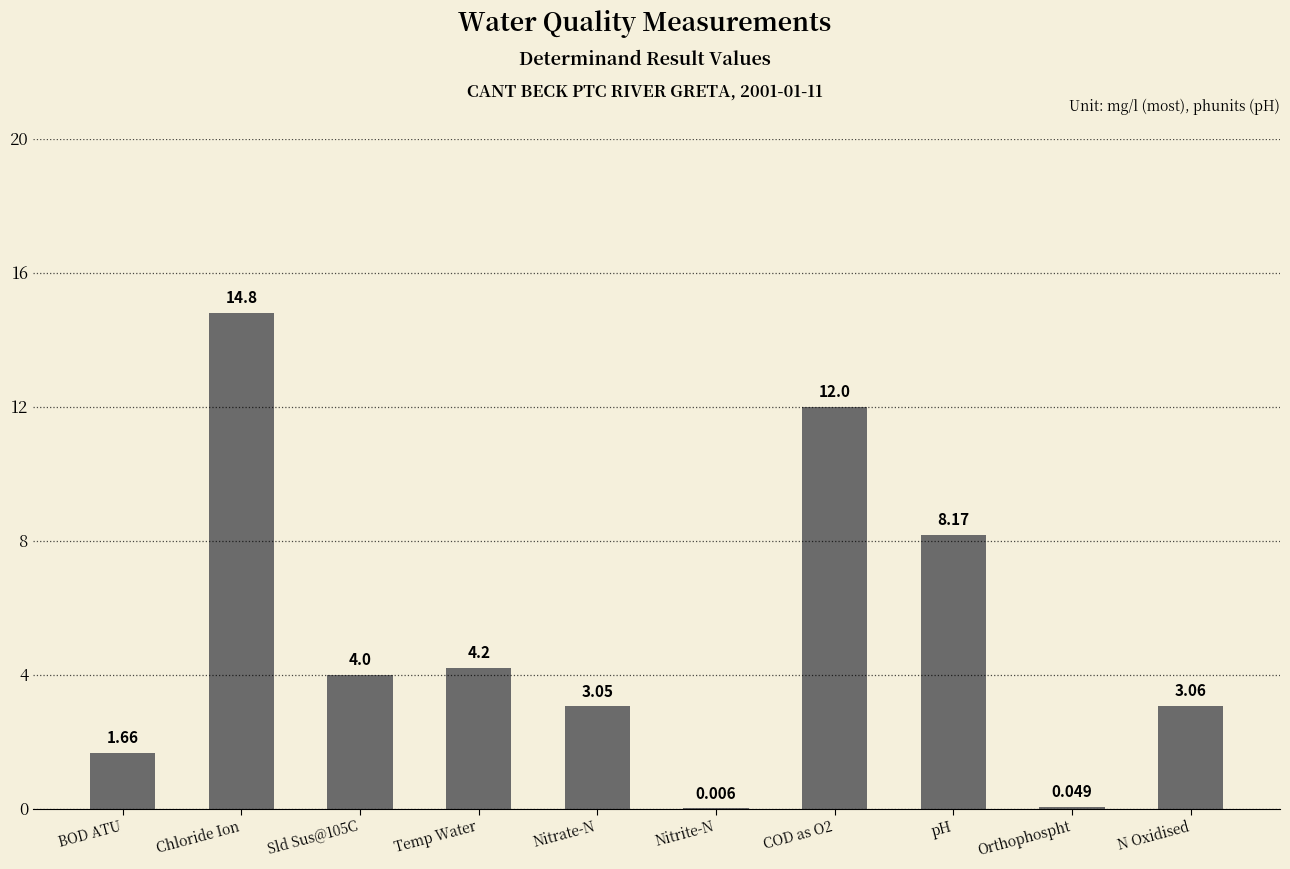

Where is the data nearest to the value 7?

pH